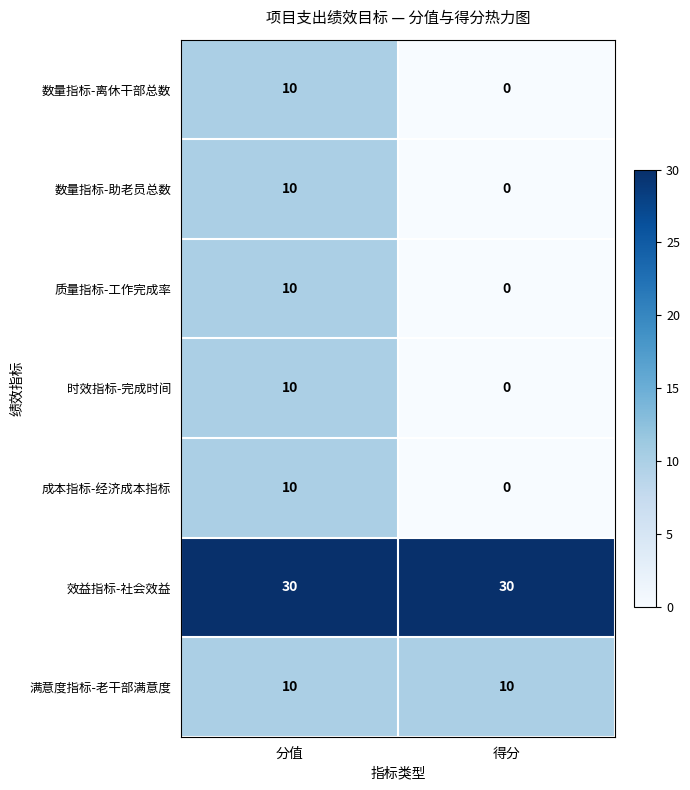

What is the maximum value for 成本指标-经济成本指标?

10